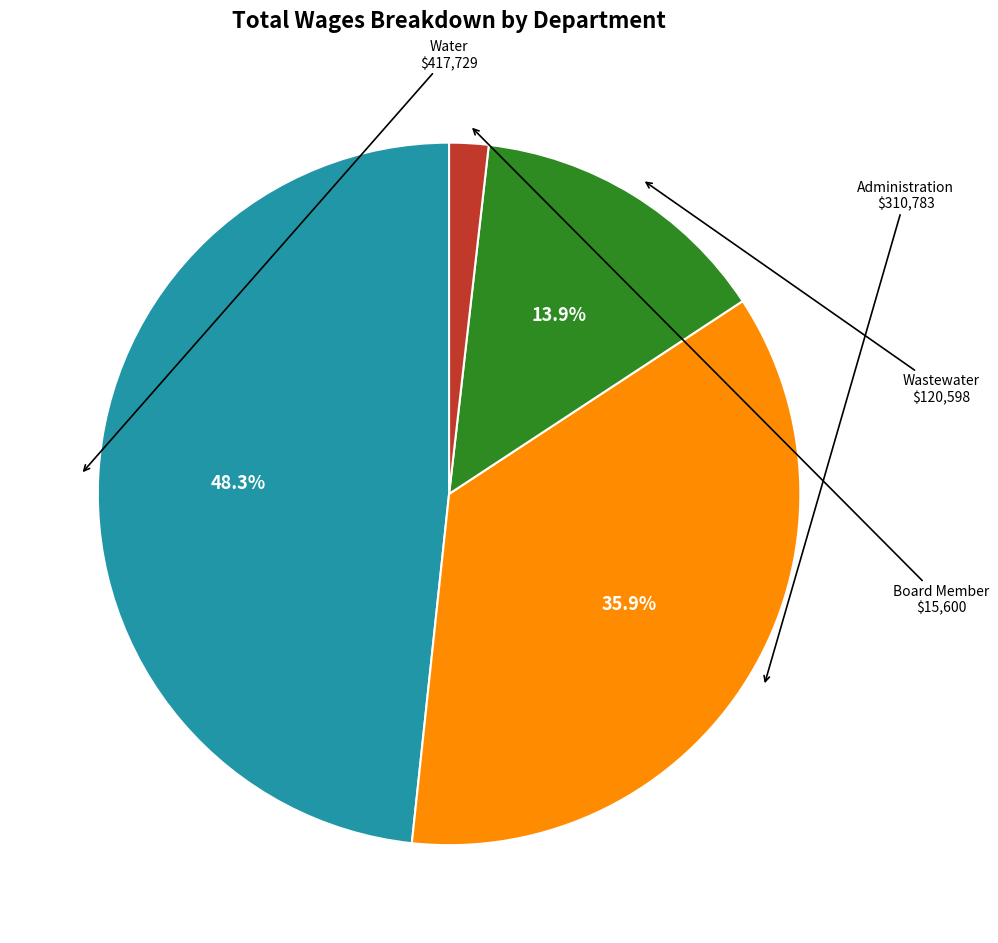

Is there any slice that represents more than half of the pie?

No